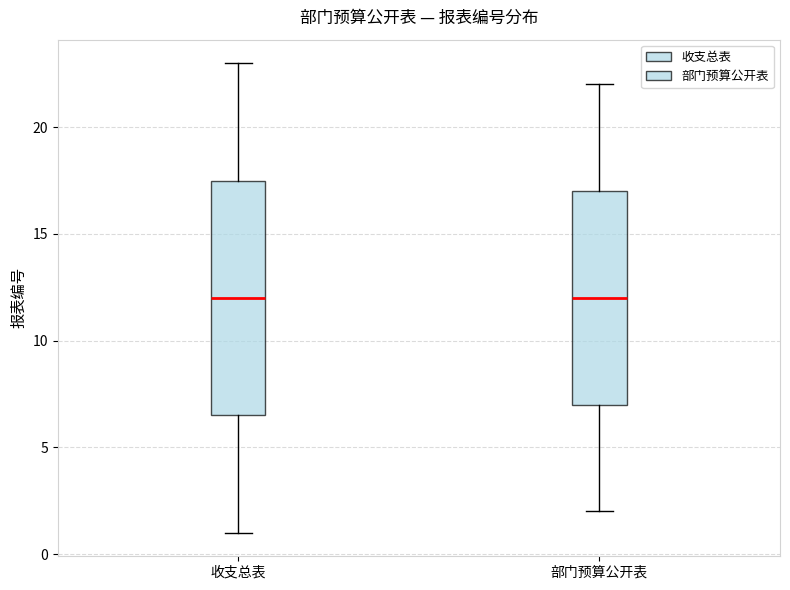

Reading left to right, read every box against the y-axis: the position of its median line, the range the box covers, and the ends of its whiskers. The values are not printed on the chart, so give them approximately, as read against the axis.

收支总表: median 12.0, box 6.5 to 17.5, whiskers 1.0 to 23.0
部门预算公开表: median 12.0, box 7.0 to 17.0, whiskers 2.0 to 22.0